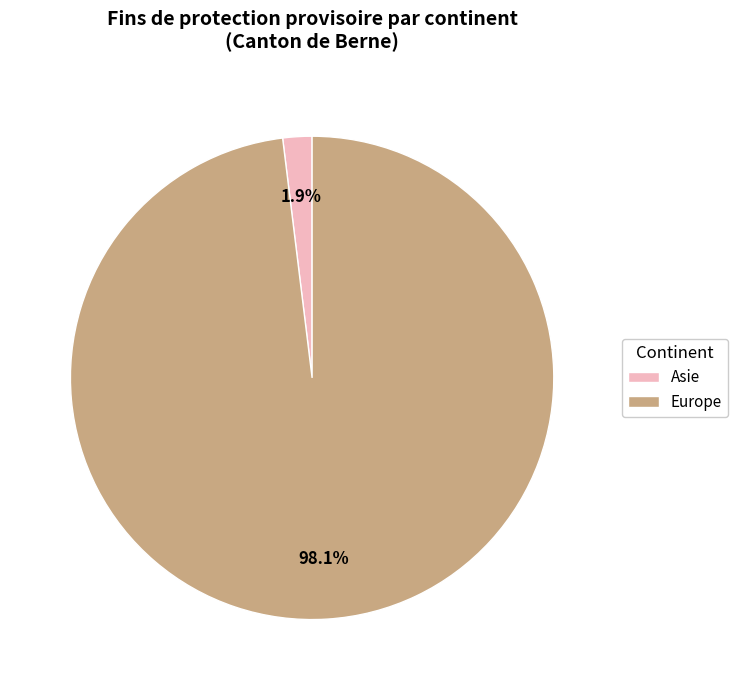

Between Asie and Europe, which is larger?

Europe